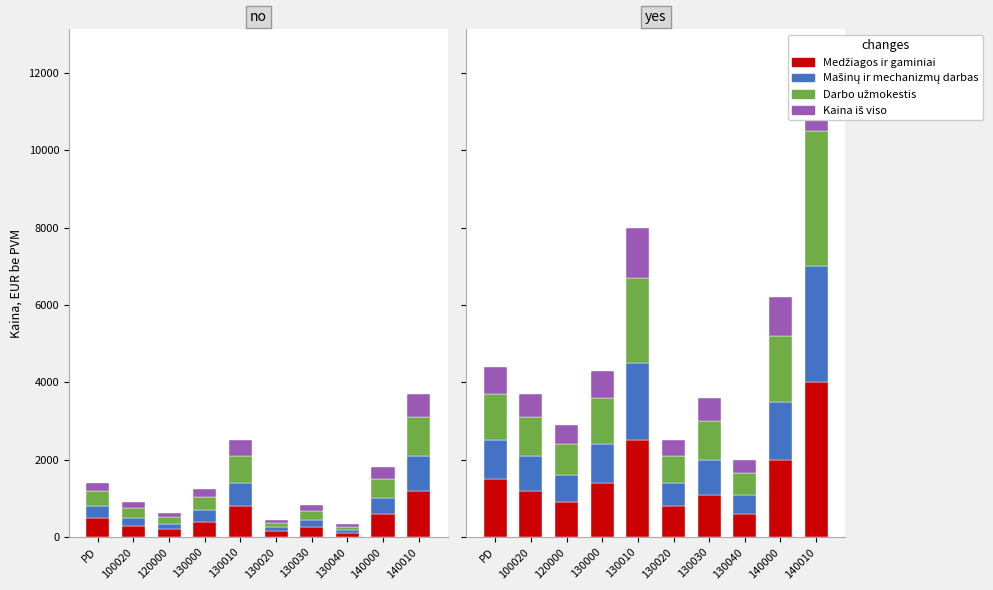

What is the value of the Darbo užmokestis bar at the 6th from the left?

700